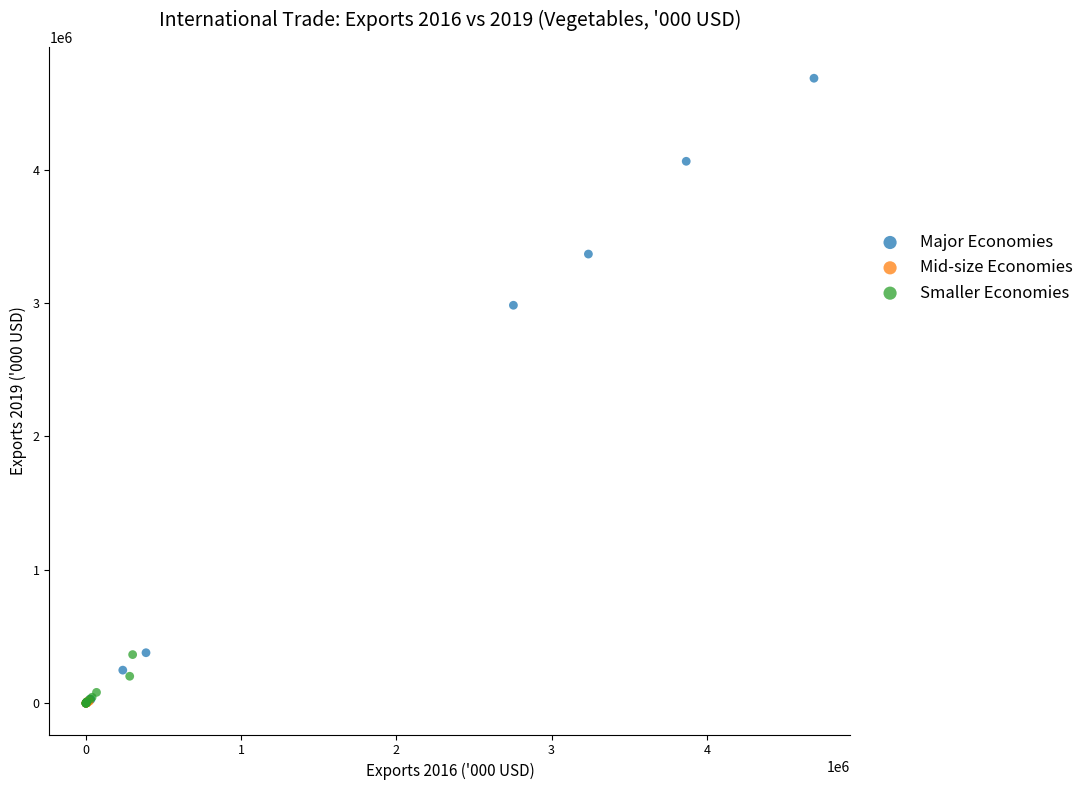

Which series contains the highest Y value?

Major Economies